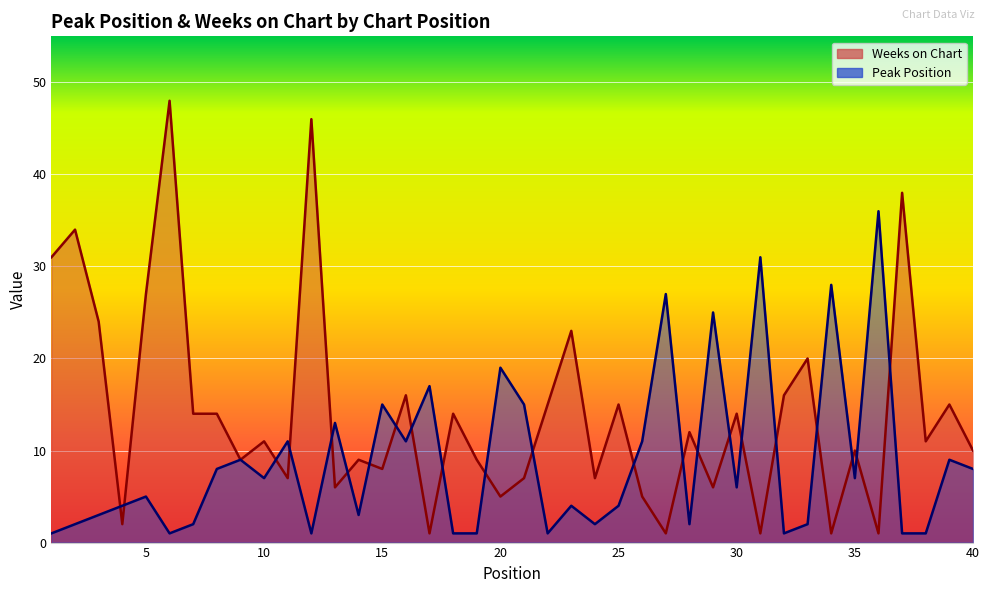

Where do Weeks on Chart and Peak Position first cross each other?

3 and 4